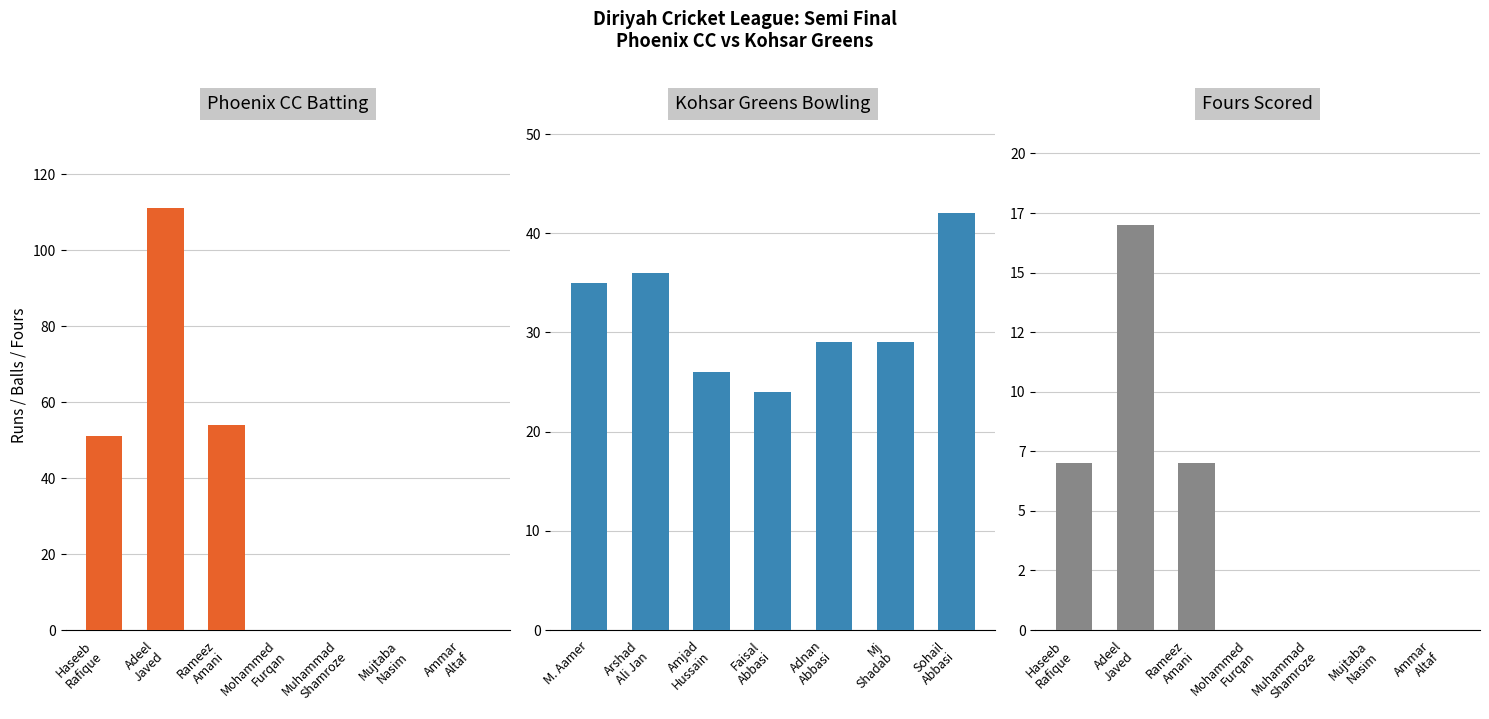

Are the bars grouped side by side (vs. stacked)?

Yes